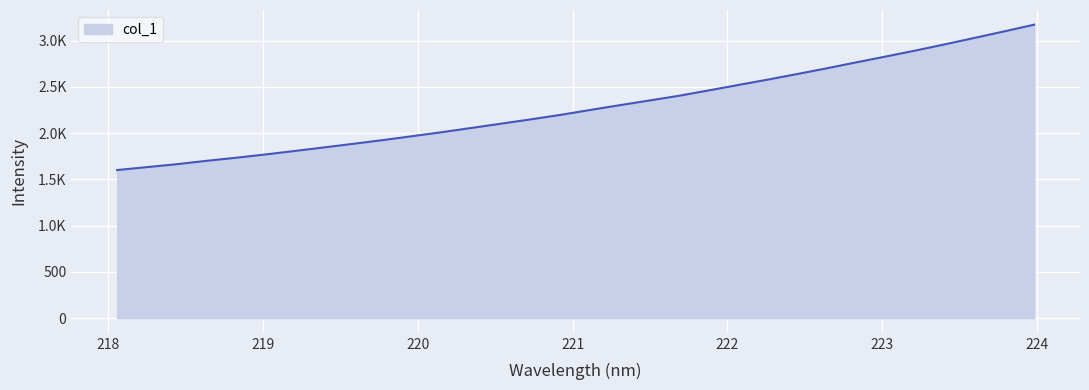

Does the chart display data point markers on the line(s)?

No